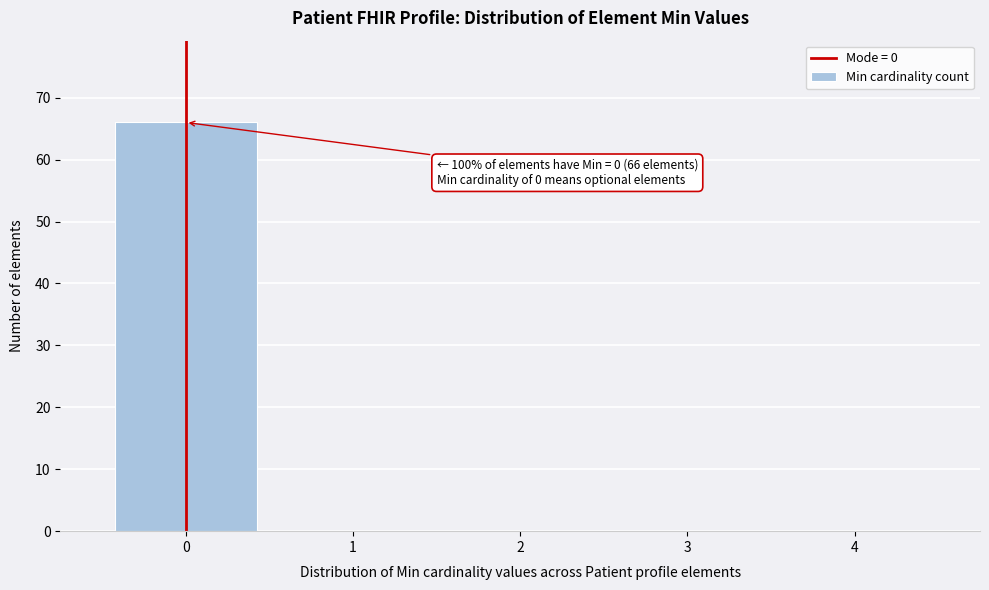

Which range on the x-axis has the tallest bar?

-0.5 to 0.5